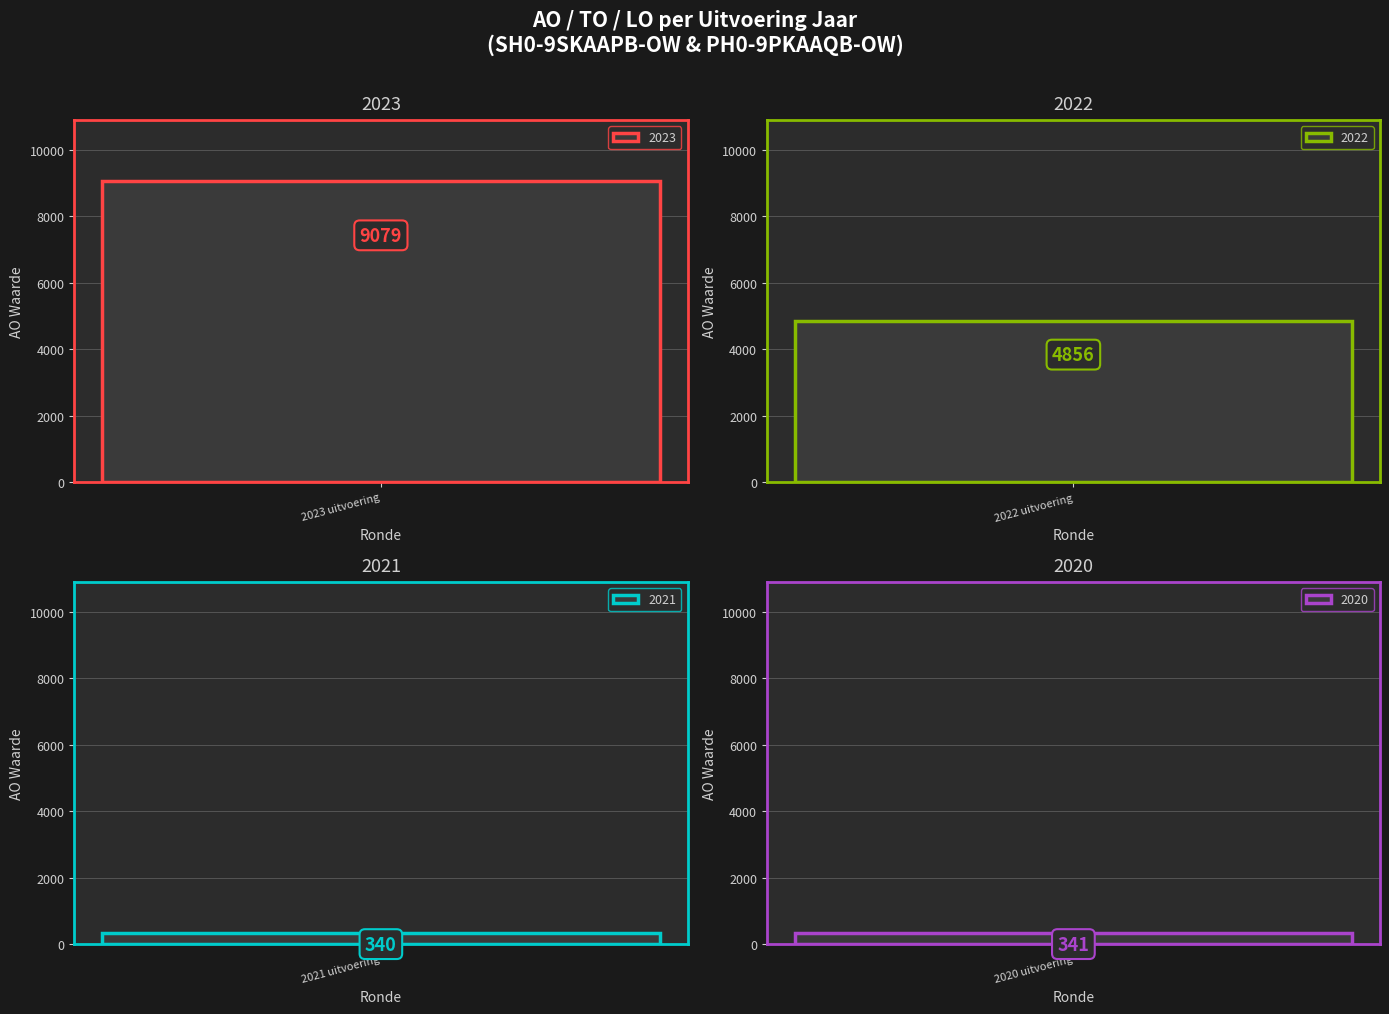

How many groups of bars are there?

4